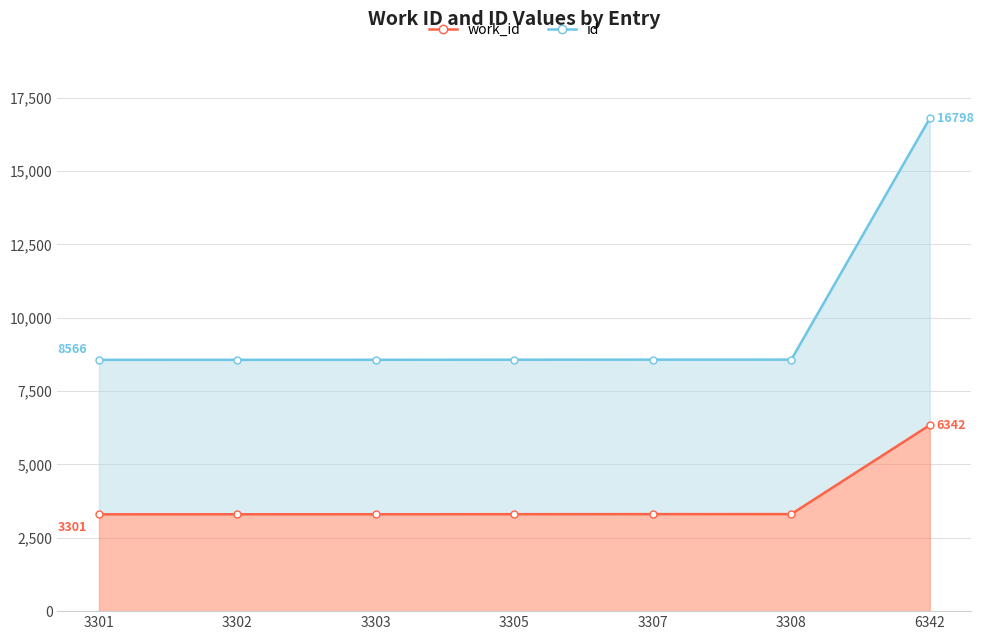

What are all the series names shown in the legend?

work_id, id